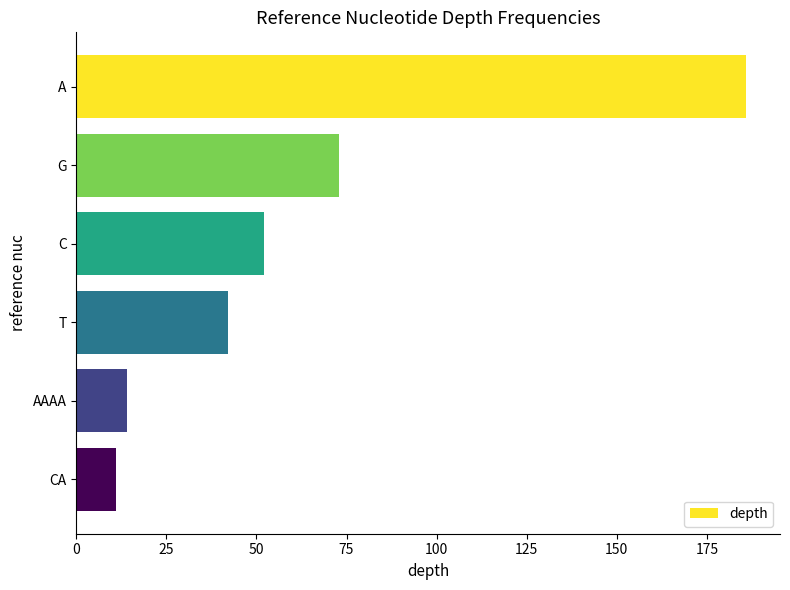

What position from the top is T?

4